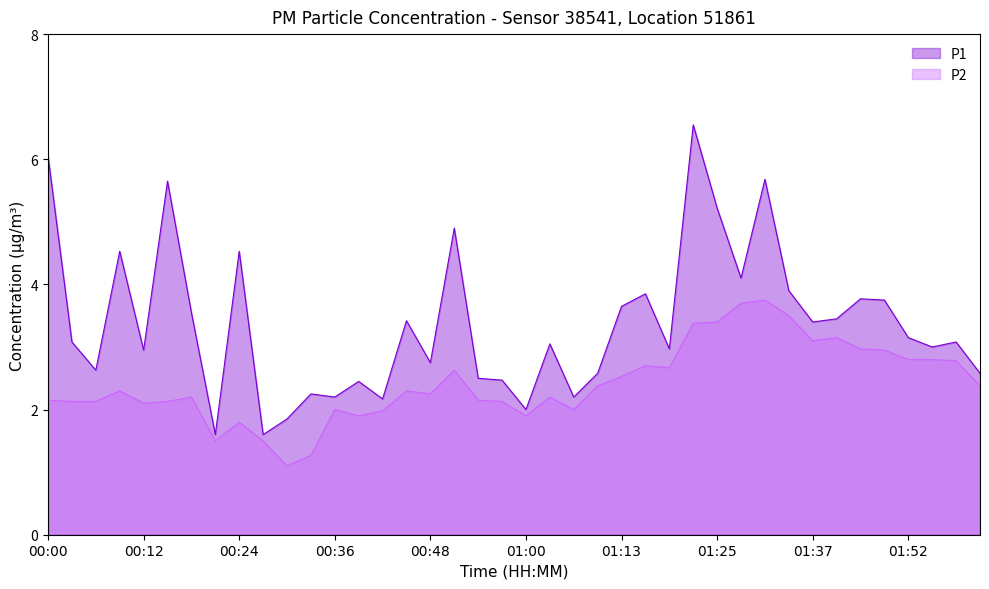

True or false: P2 has more than 0 points higher than both neighbors.

True